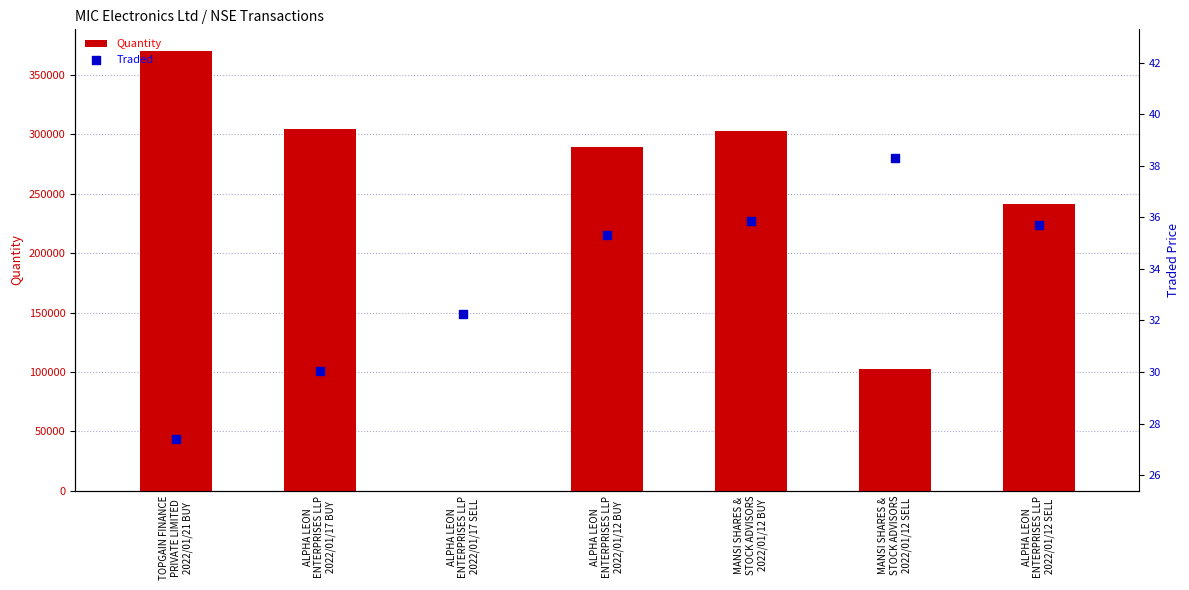

What are all the series names shown in the legend?

Quantity, Traded